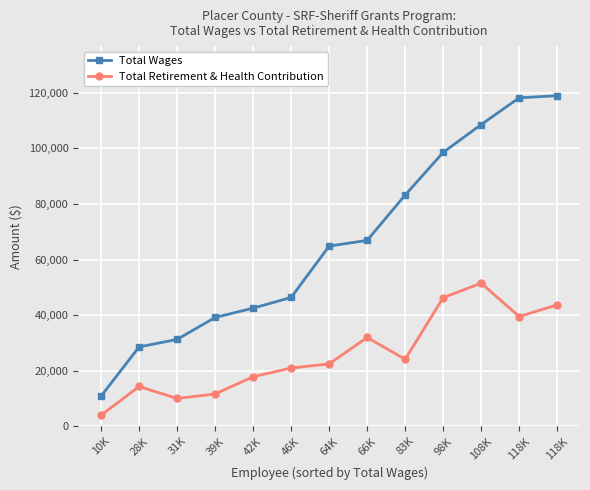

Which series has the largest range (max minus min)?

Total Wages